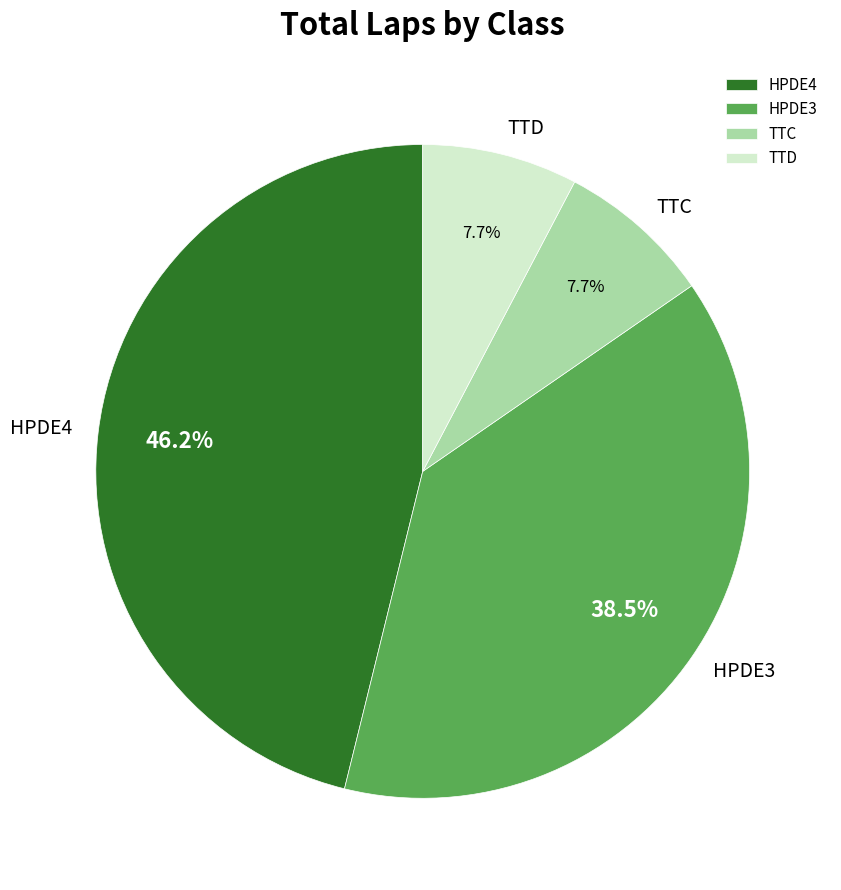

Does any single category account for the majority?

No